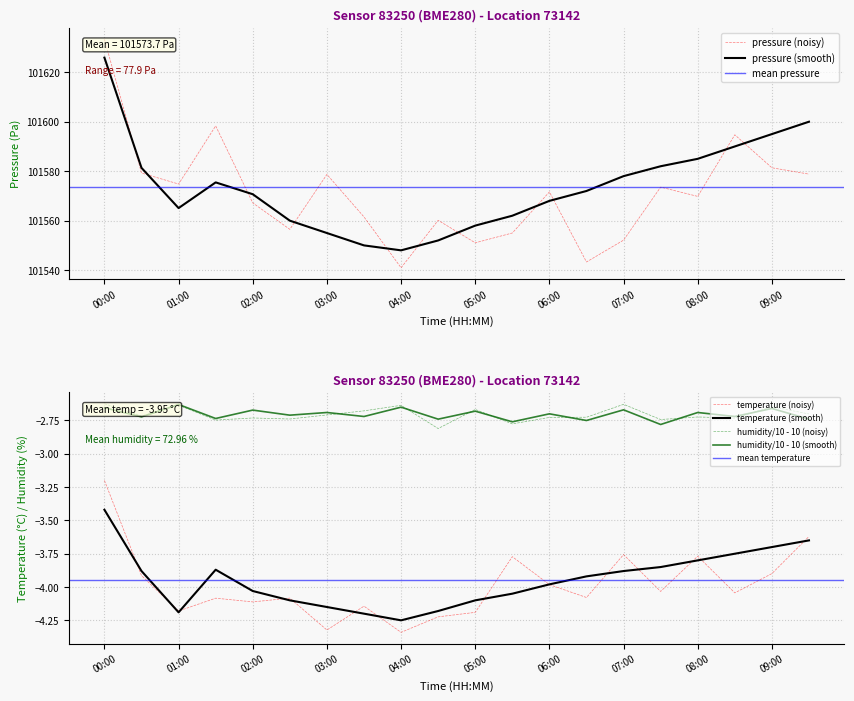

The humidity series shows -2.7 at 07:00. True or false?

True